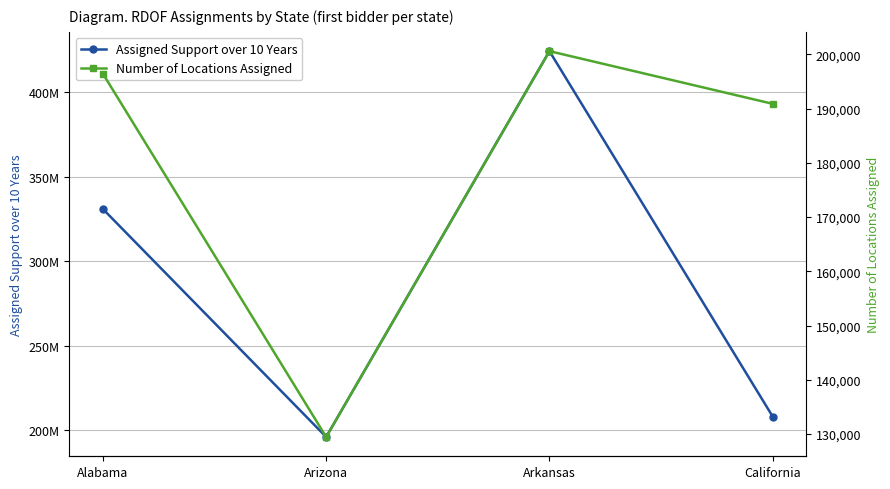

What are all the series names shown in the legend?

Assigned Support over 10 Years, Number of Locations Assigned